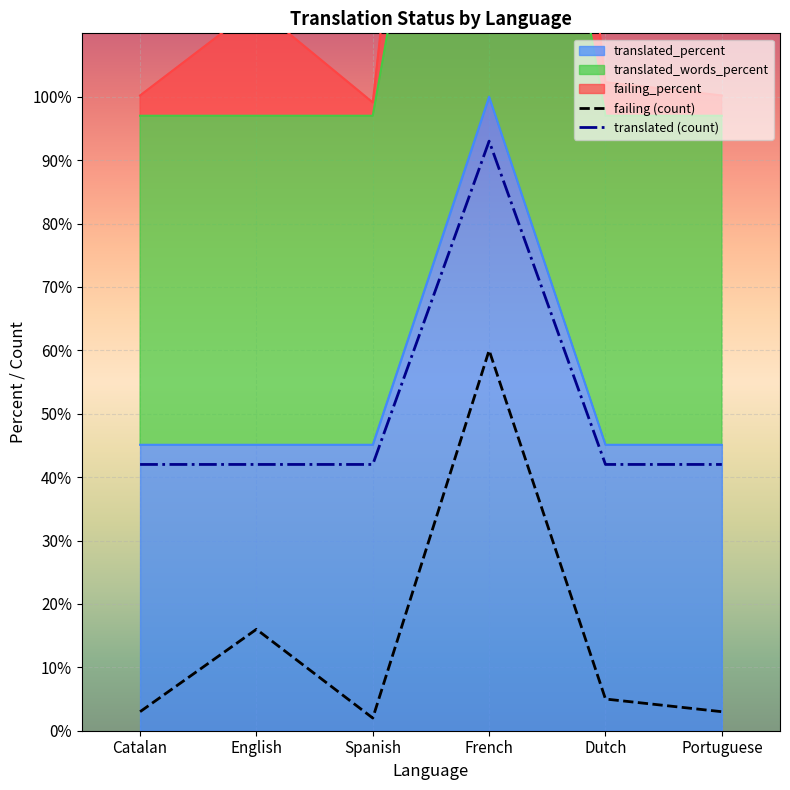

Rank the categories by failing_percent value from highest to lowest.

French, English, Dutch, Catalan, Portuguese, Spanish